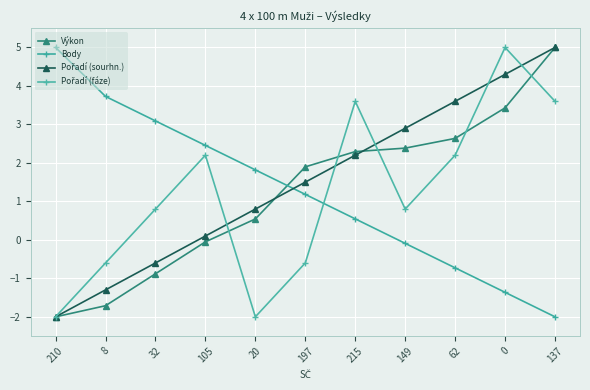

Reading left to right, what are all the values shown in this chart?

Výkon: 210=-2.0	8=-1.7	32=-0.9	105=-0.1	20=0.5	197=1.9	215=2.3	149=2.4	62=2.6	0=3.4	137=5.0
Body: 210=5.0	8=3.7	32=3.1	105=2.5	20=1.8	197=1.2	215=0.5	149=-0.1	62=-0.7	0=-1.4	137=-2.0
Pořadí (sourhn.): 210=-2.0	8=-1.3	32=-0.6	105=0.1	20=0.8	197=1.5	215=2.2	149=2.9	62=3.6	0=4.3	137=5.0
Pořadí (fáze): 210=-2.0	8=-0.6	32=0.8	105=2.2	20=-2.0	197=-0.6	215=3.6	149=0.8	62=2.2	0=5.0	137=3.6